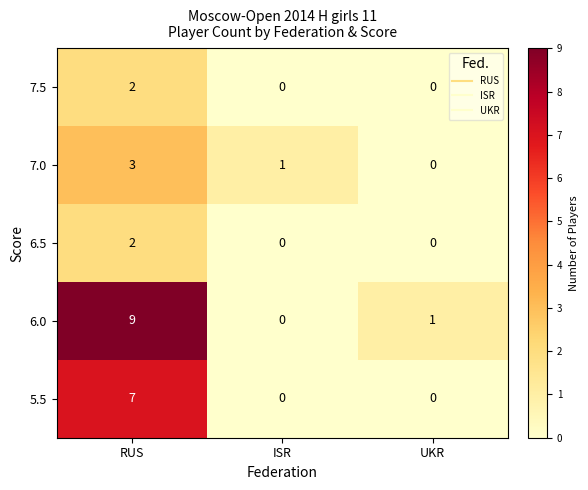

Reading left to right, extract all data points from this chart.

7.5: 2	0	0
7.0: 3	1	0
6.5: 2	0	0
6.0: 9	0	1
5.5: 7	0	0